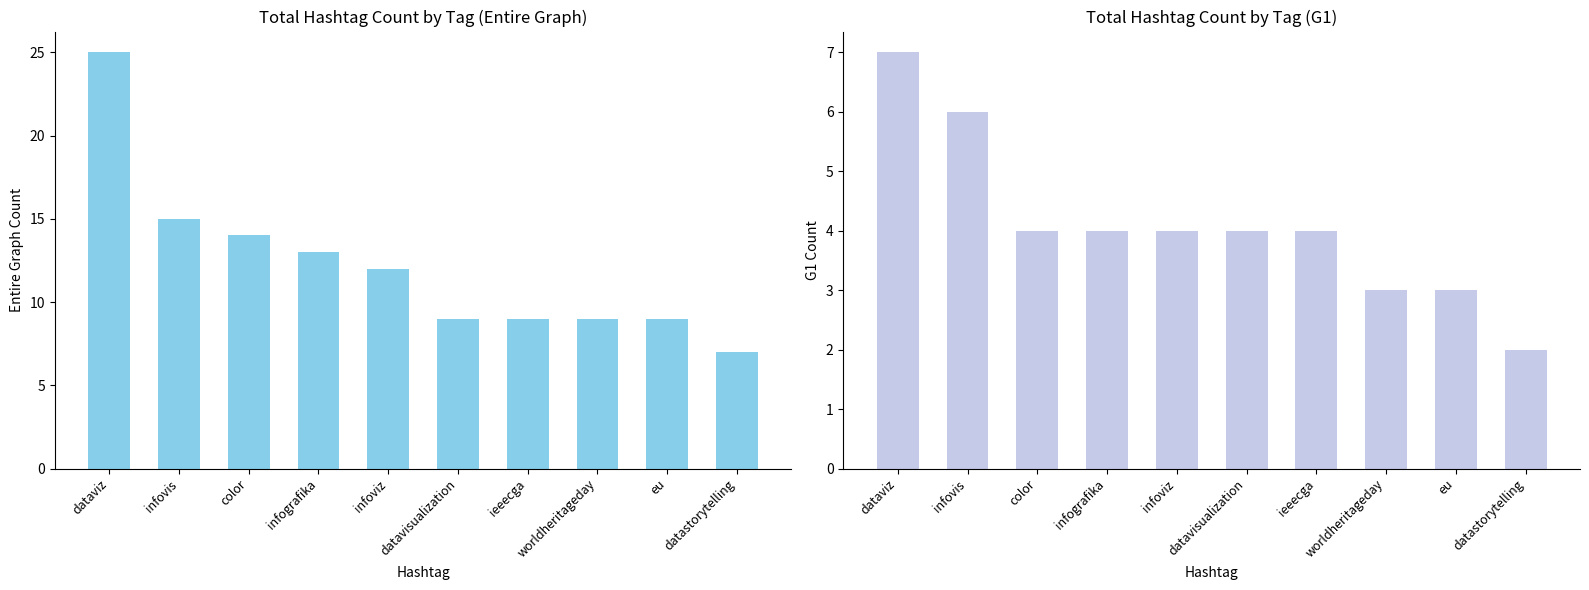

The Entire Graph Count series shows 9 at worldheritageday. True or false?

True